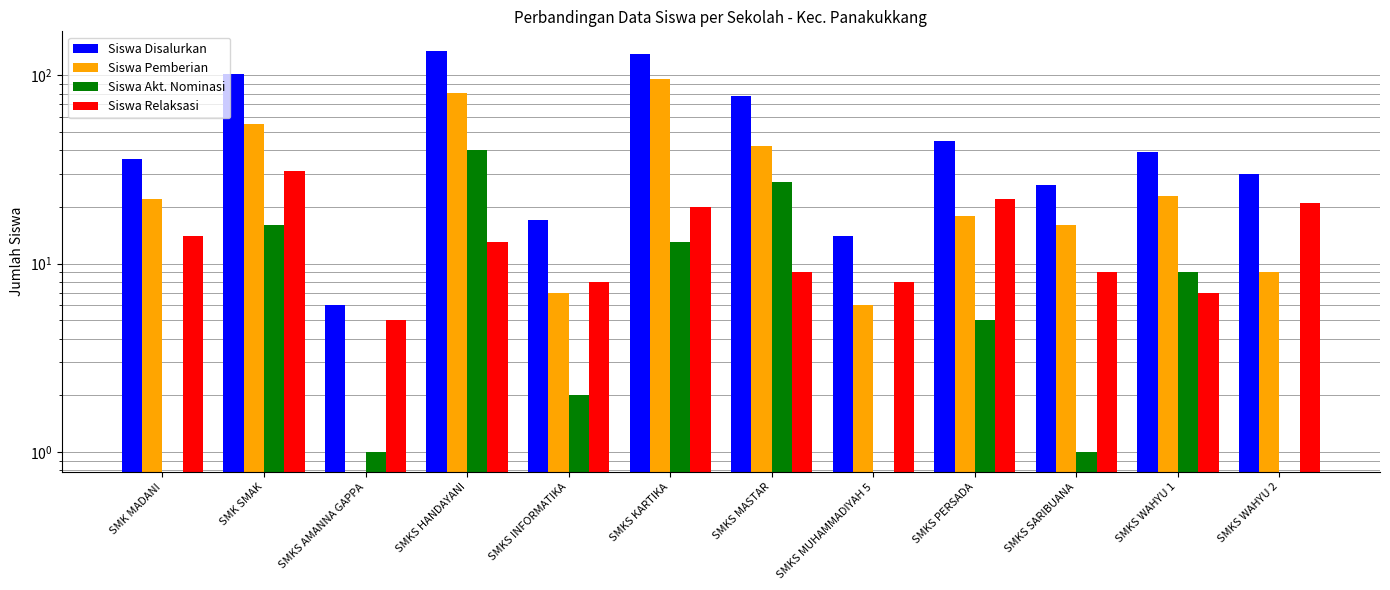

At which category is the sum across all series the highest?

SMKS HANDAYANI